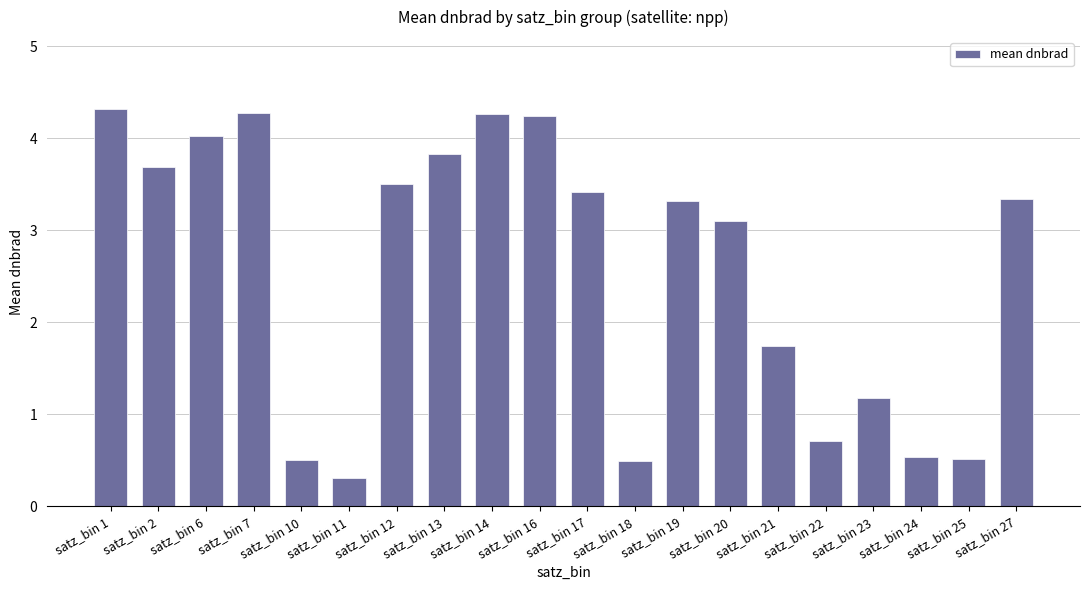

Approximately how many times larger is the value at satz_bin 27 compared to satz_bin 20?

1.1